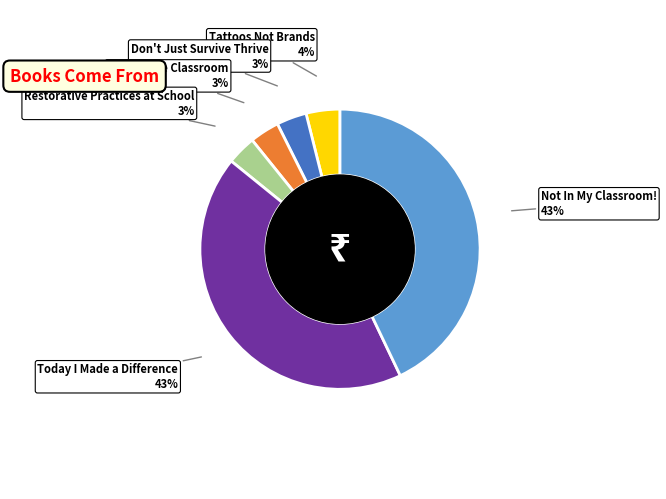

Which has a higher value, Today I Made a Difference or Restorative Practices at School?

Today I Made a Difference